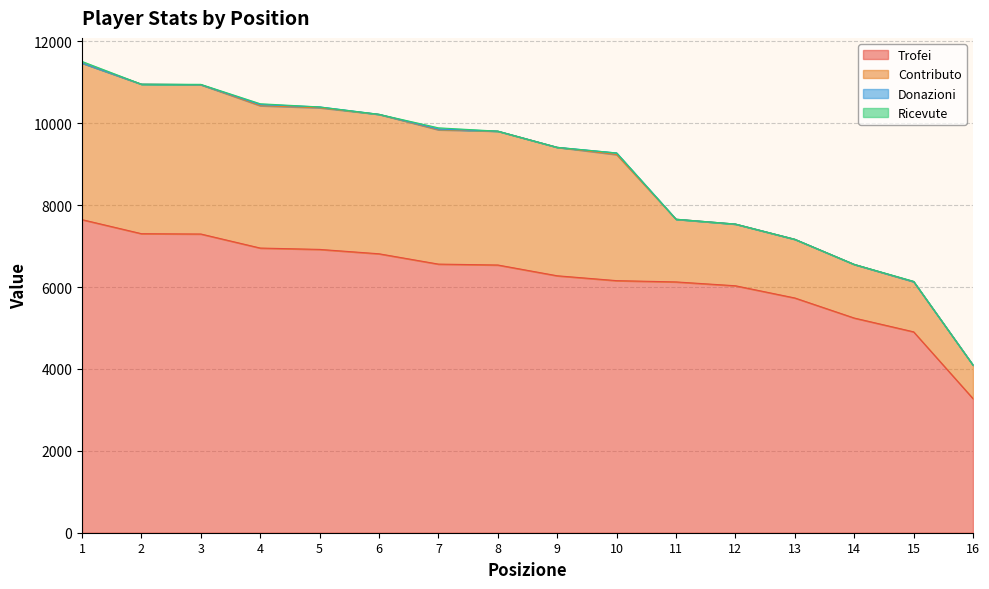

The Donazioni series shows 10 at 4. True or false?

False